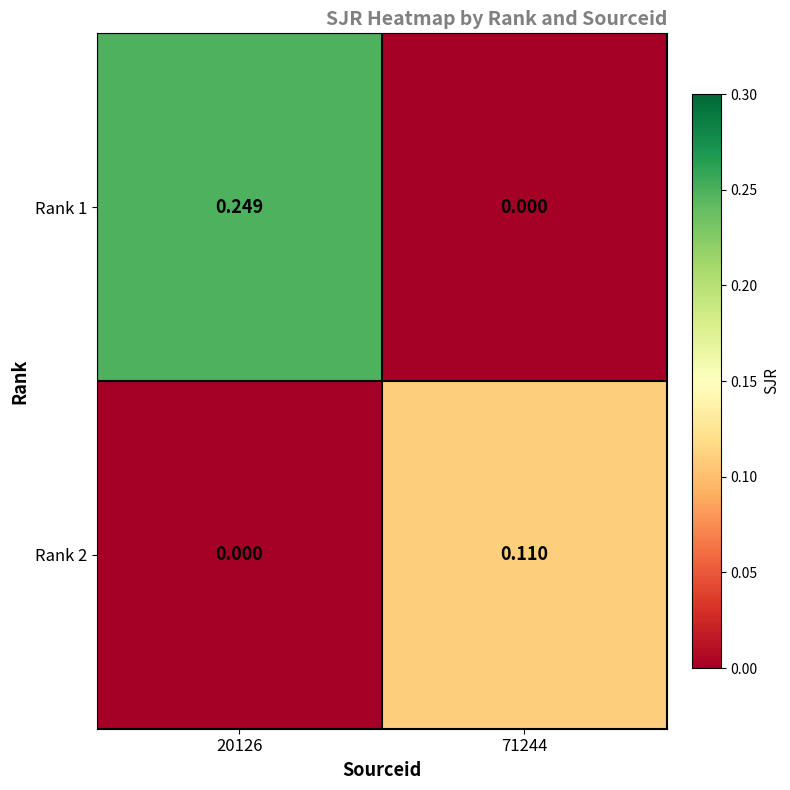

Between 20126 and 71244, which series saw the biggest shift?

Rank 1